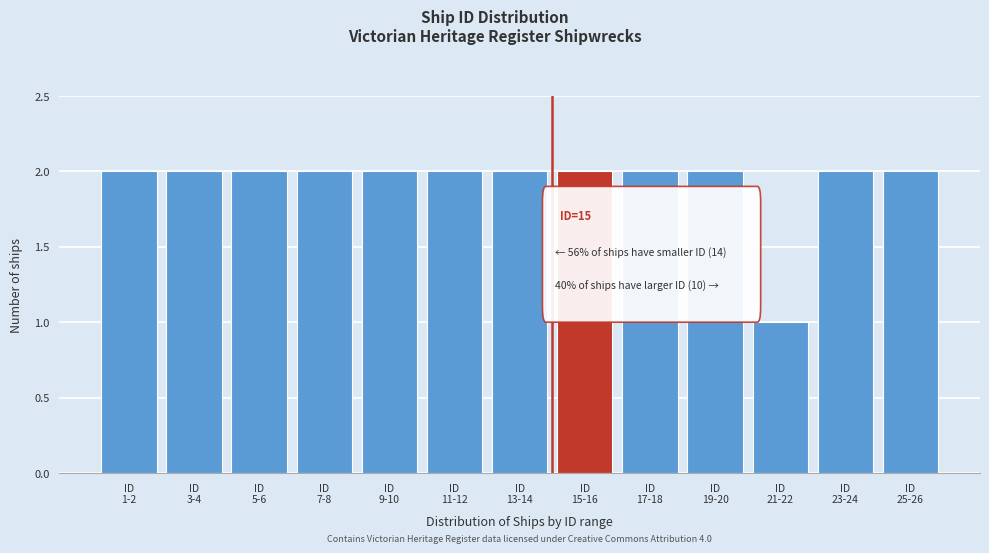

Reading left to right, extract all data points from this chart.

2	2	2	2	2	2	2	2	2	2	1	2	2